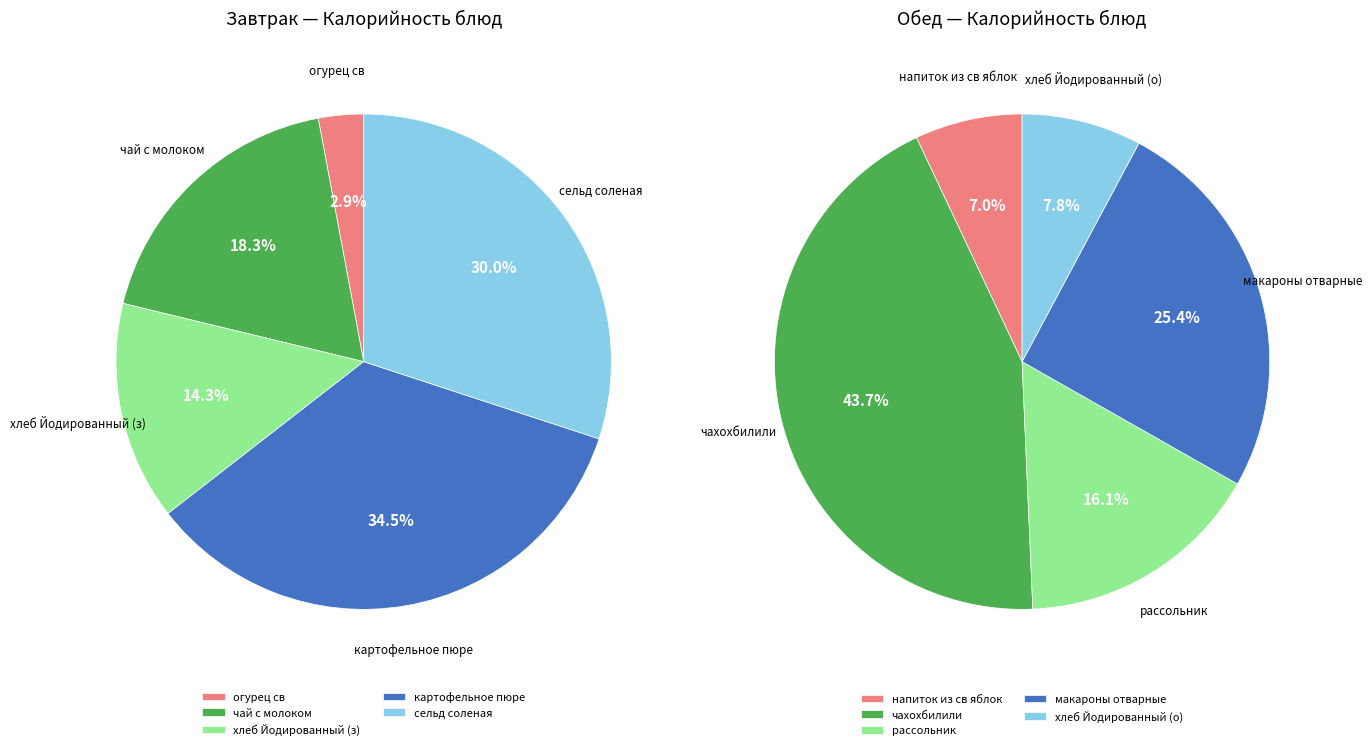

Rank the series at 0 from highest to lowest value.

Обед, Завтрак